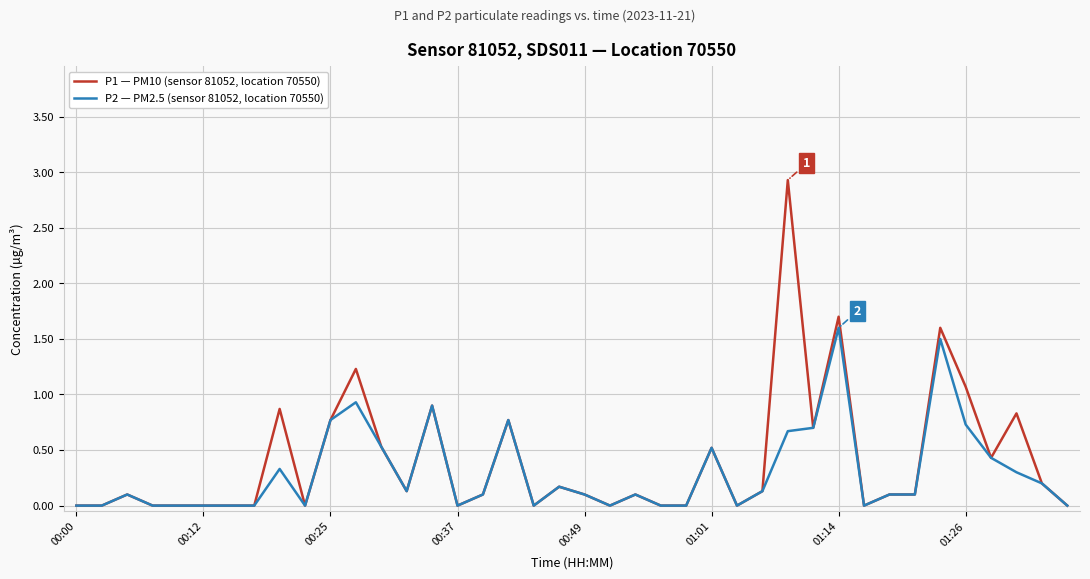

Reading left to right, transcribe all the data shown in this chart.

P1 — PM10 (sensor 81052, location 70550): 0.0	0.0	0.1	0.0	0.0	0.0	0.0	0.0	0.9	0.0	0.8	1.2	0.5	0.1	0.9	0.0	0.1	0.8	0.0	0.2	0.1	0.0	0.1	0.0	0.0	0.5	0.0	0.1	2.9	0.7	1.7	0.0	0.1	0.1	1.6	1.1	0.4	0.8	0.2	0.0
P2 — PM2.5 (sensor 81052, location 70550): 0.0	0.0	0.1	0.0	0.0	0.0	0.0	0.0	0.3	0.0	0.8	0.9	0.5	0.1	0.9	0.0	0.1	0.8	0.0	0.2	0.1	0.0	0.1	0.0	0.0	0.5	0.0	0.1	0.7	0.7	1.6	0.0	0.1	0.1	1.5	0.7	0.4	0.3	0.2	0.0